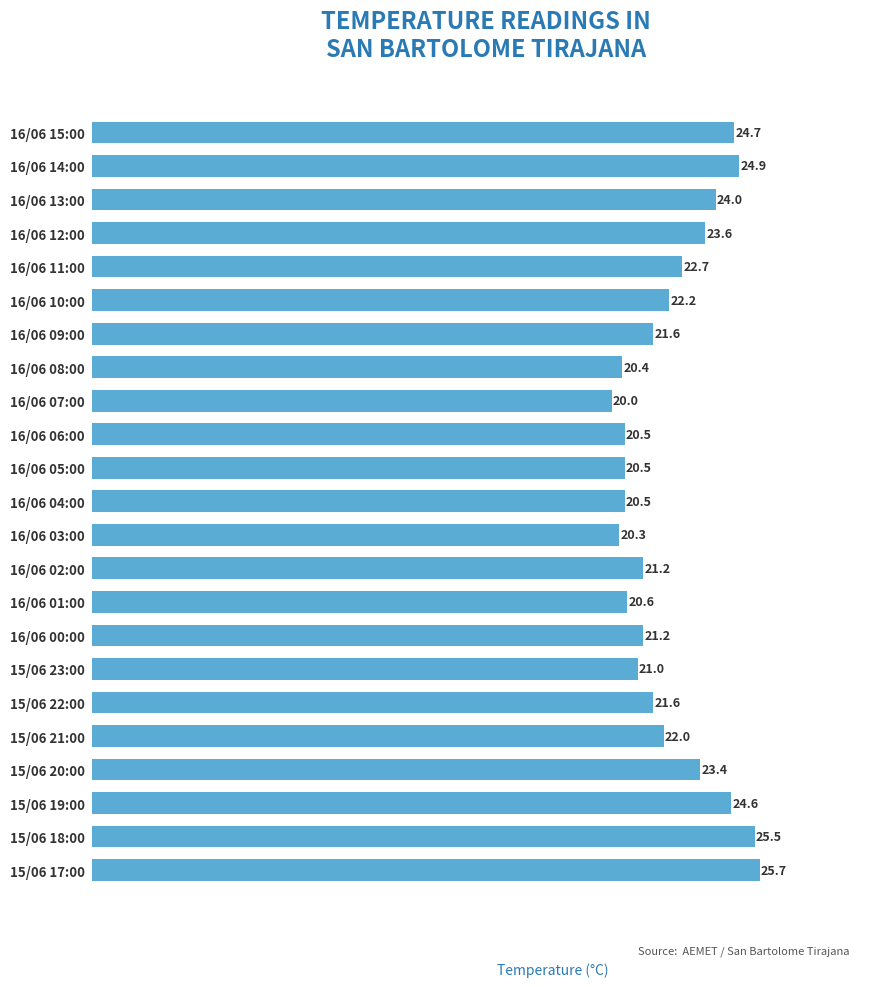

Reading top to bottom, transcribe all the data shown in this chart.

16/06 15:00=24.7	16/06 14:00=24.9	16/06 13:00=24.0	16/06 12:00=23.6	16/06 11:00=22.7	16/06 10:00=22.2	16/06 09:00=21.6	16/06 08:00=20.4	16/06 07:00=20.0	16/06 06:00=20.5	16/06 05:00=20.5	16/06 04:00=20.5	16/06 03:00=20.3	16/06 02:00=21.2	16/06 01:00=20.6	16/06 00:00=21.2	15/06 23:00=21.0	15/06 22:00=21.6	15/06 21:00=22.0	15/06 20:00=23.4	15/06 19:00=24.6	15/06 18:00=25.5	15/06 17:00=25.7